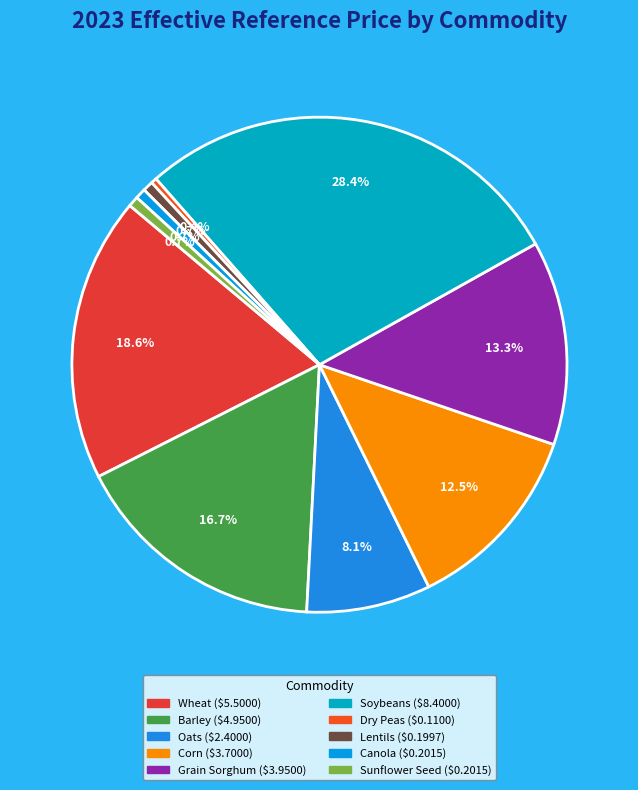

The Lentils slice represents 1% of the pie. True or false?

True